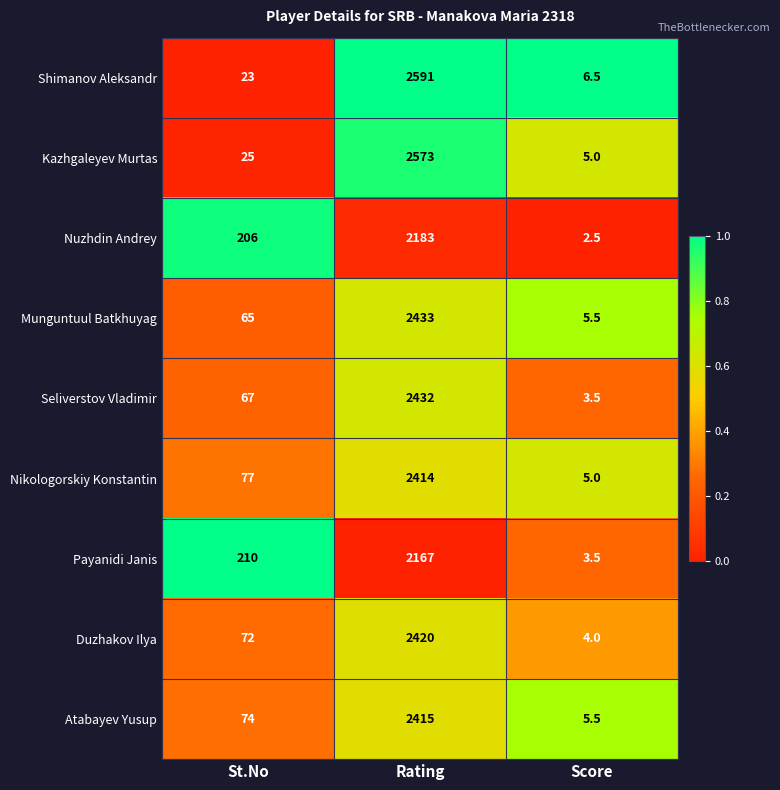

Which series has the largest range (max minus min)?

Shimanov Aleksandr